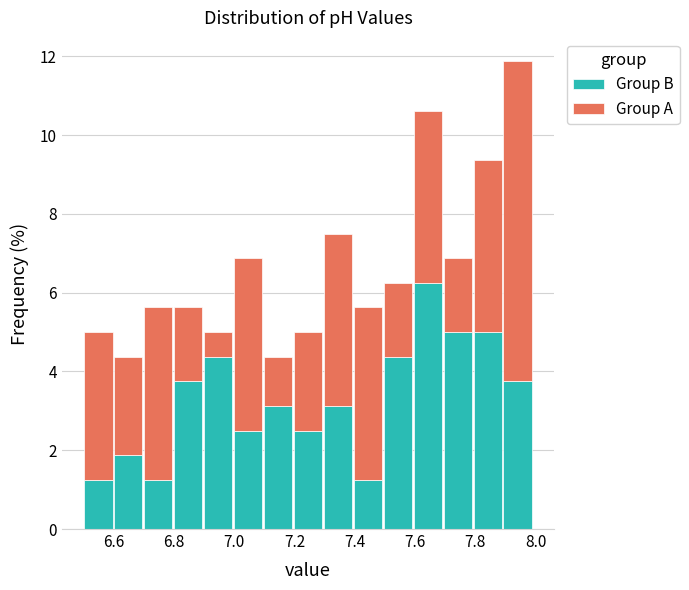

Reading left to right, list every stacked bar in this chart as the range it spans on the x-axis followed by its total height. Neither the bar edges nor the heights are printed on the chart, so give them approximately, as read against the axes.

6.5 to 6.6: 5.0
6.6 to 6.7: 4.4
6.7 to 6.8: 5.6
6.8 to 6.9: 5.6
6.9 to 7.0: 5.0
7.0 to 7.1: 6.8
7.1 to 7.2: 4.4
7.2 to 7.3: 5.0
7.3 to 7.4: 7.6
7.4 to 7.5: 5.6
7.5 to 7.6: 6.2
7.6 to 7.7: 10.6
7.7 to 7.8: 6.8
7.8 to 7.9: 9.4
7.9 to 8.0: 11.8